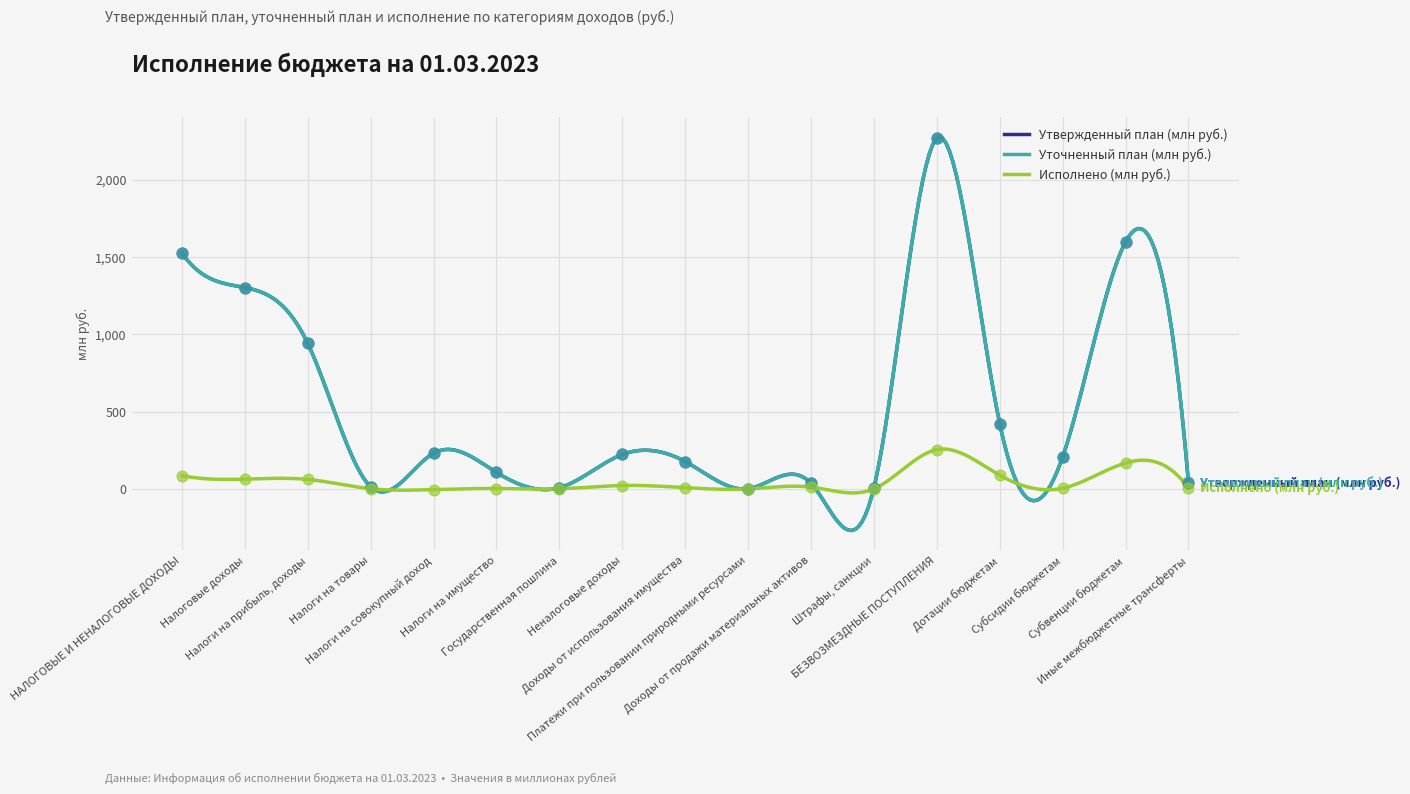

Which series reaches the minimum Y coordinate?

Исполнено (млн руб.)